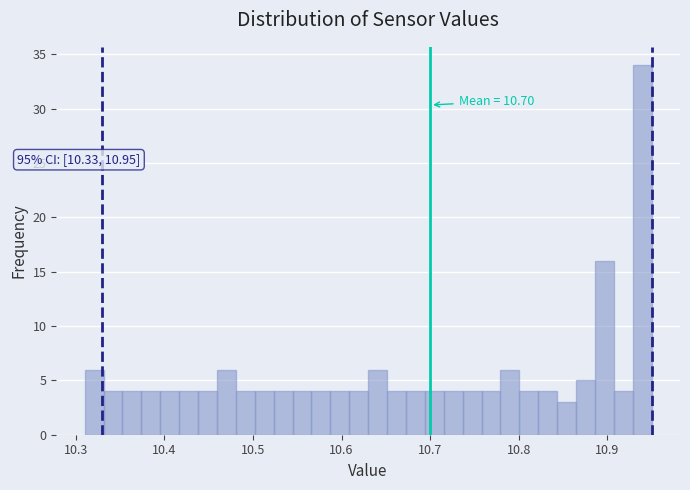

Read against the x-axis, roughly where is the centre of the tallest bar?

10.94